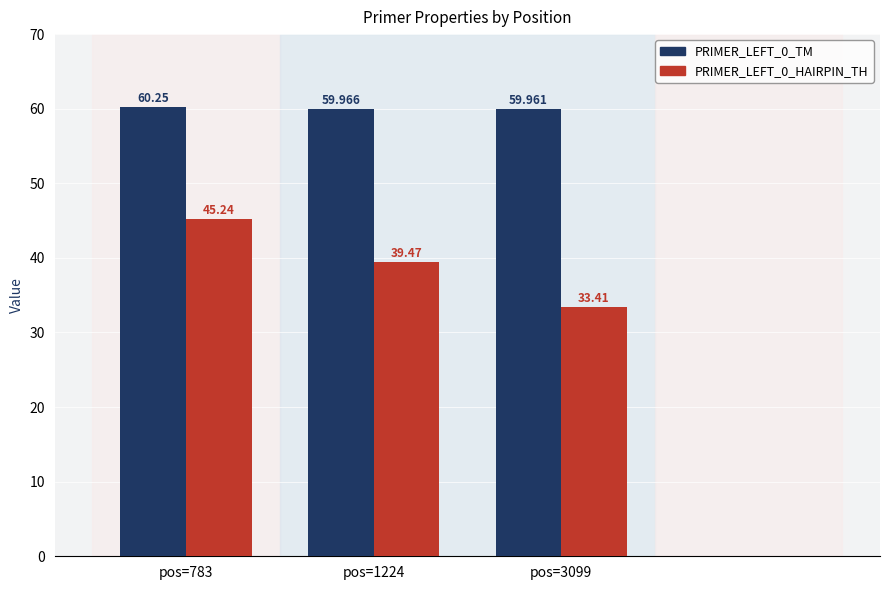

Which series has the largest total across all categories?

PRIMER_LEFT_0_TM